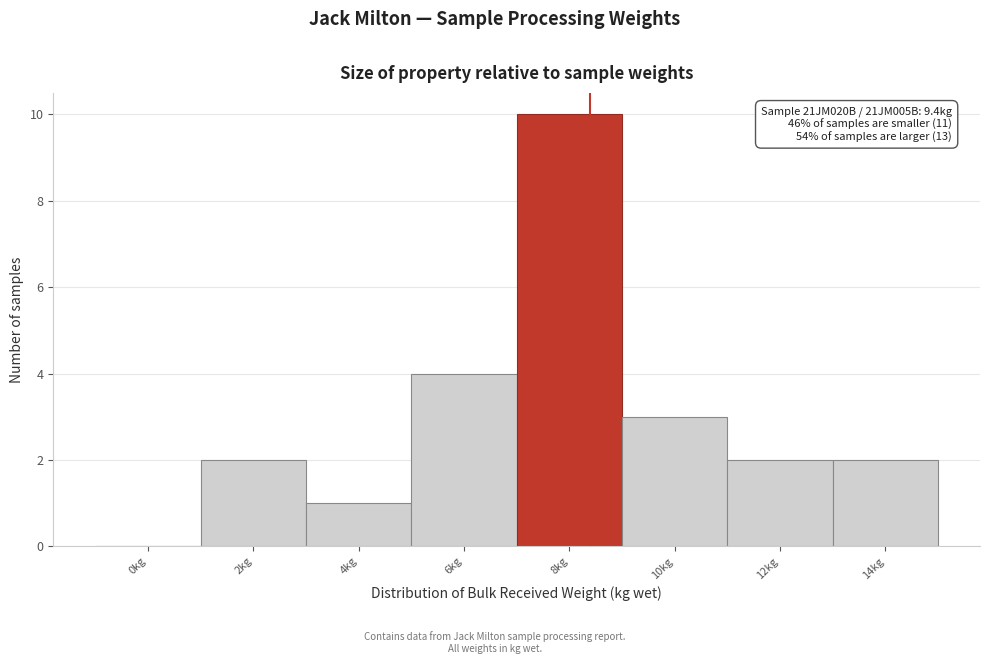

Reading right to left, what are all the values shown in this chart?

14kg=2	12kg=2	10kg=3	8kg=10	6kg=4	4kg=1	2kg=2	0kg=0